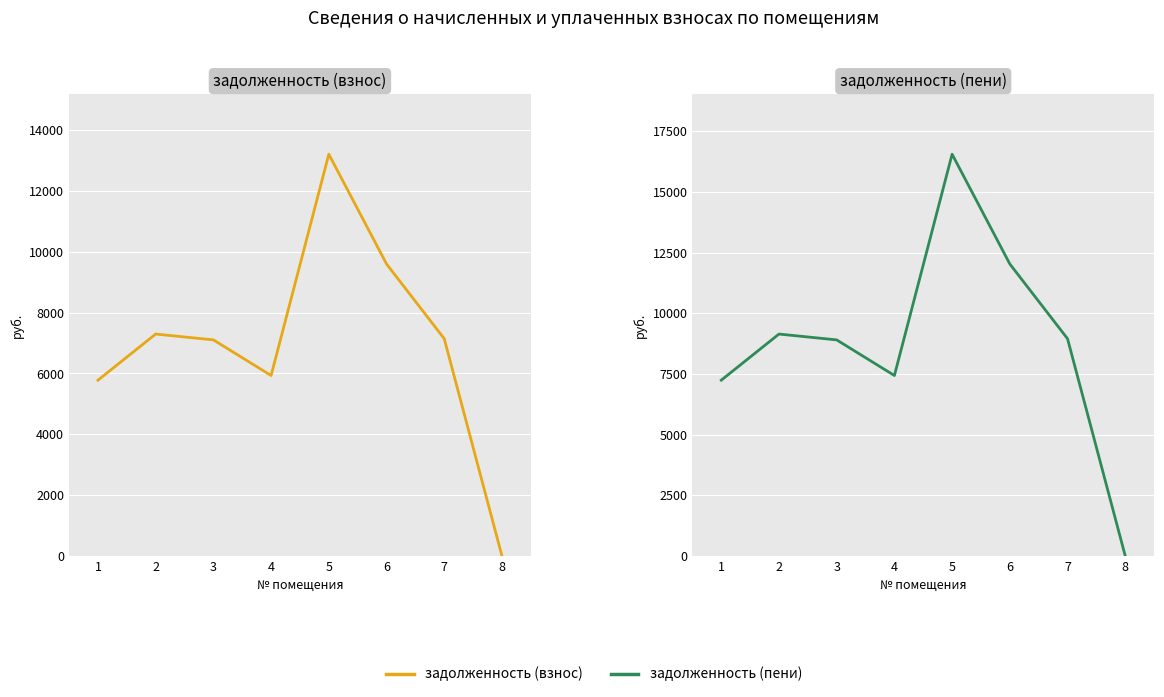

In задолженность (пени), how many points are higher than both neighbors (excluding endpoints)?

2